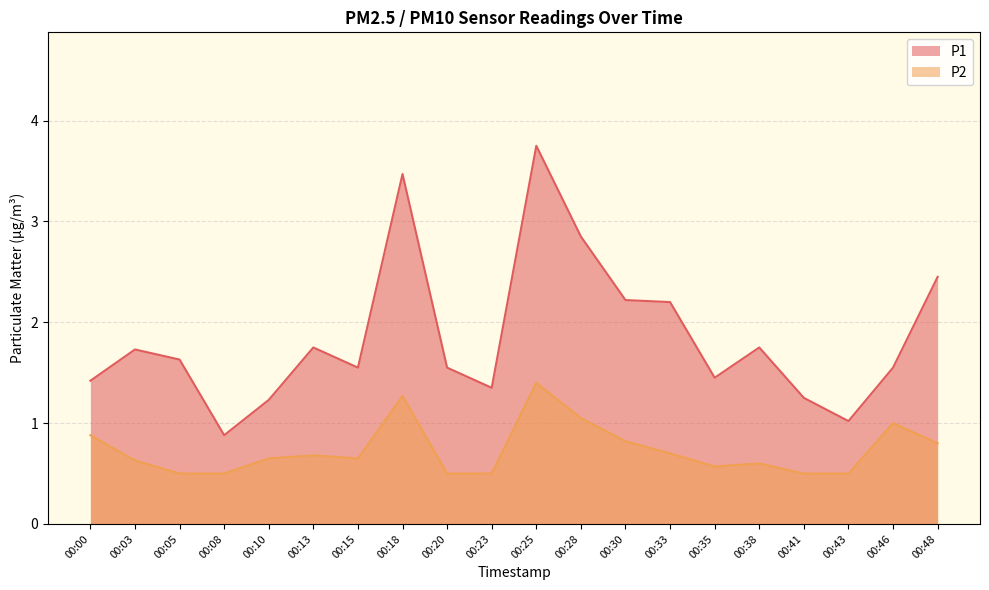

Does the chart have visible grid lines?

Yes